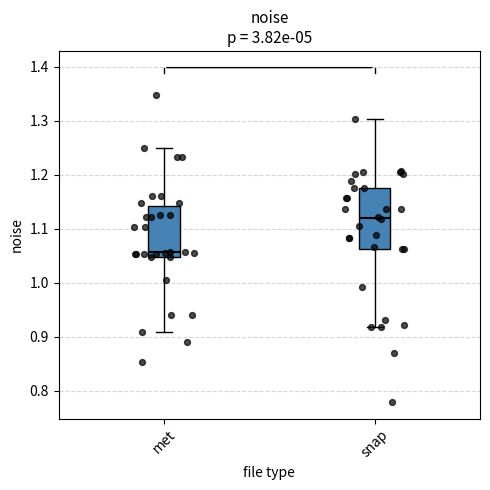

Which box is the tallest, from its lower edge to its upper edge?

snap